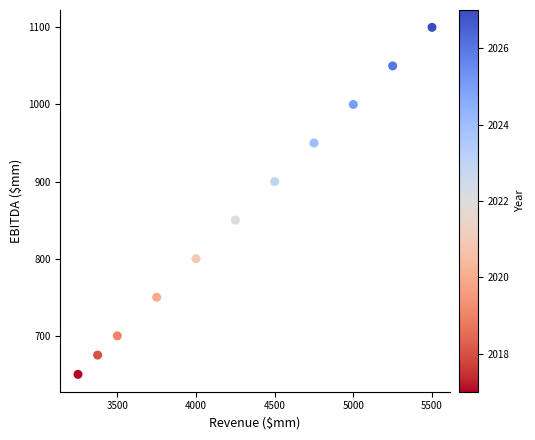

What is the average X value?

4284